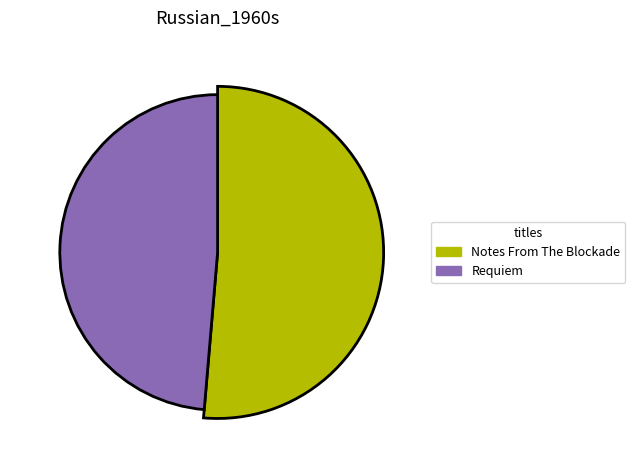

How many segments does this pie chart have?

2